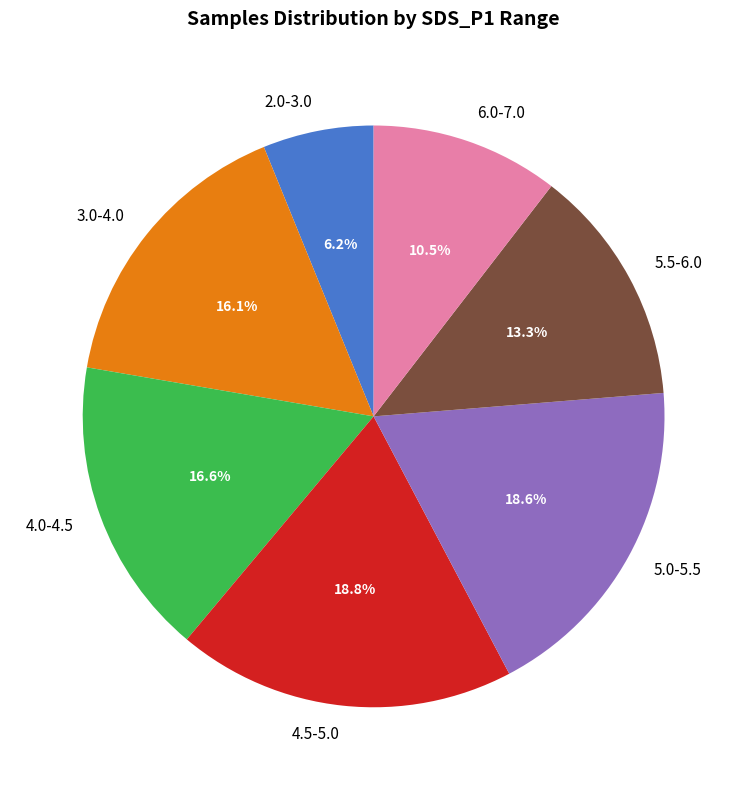

How many segments does this pie chart have?

7